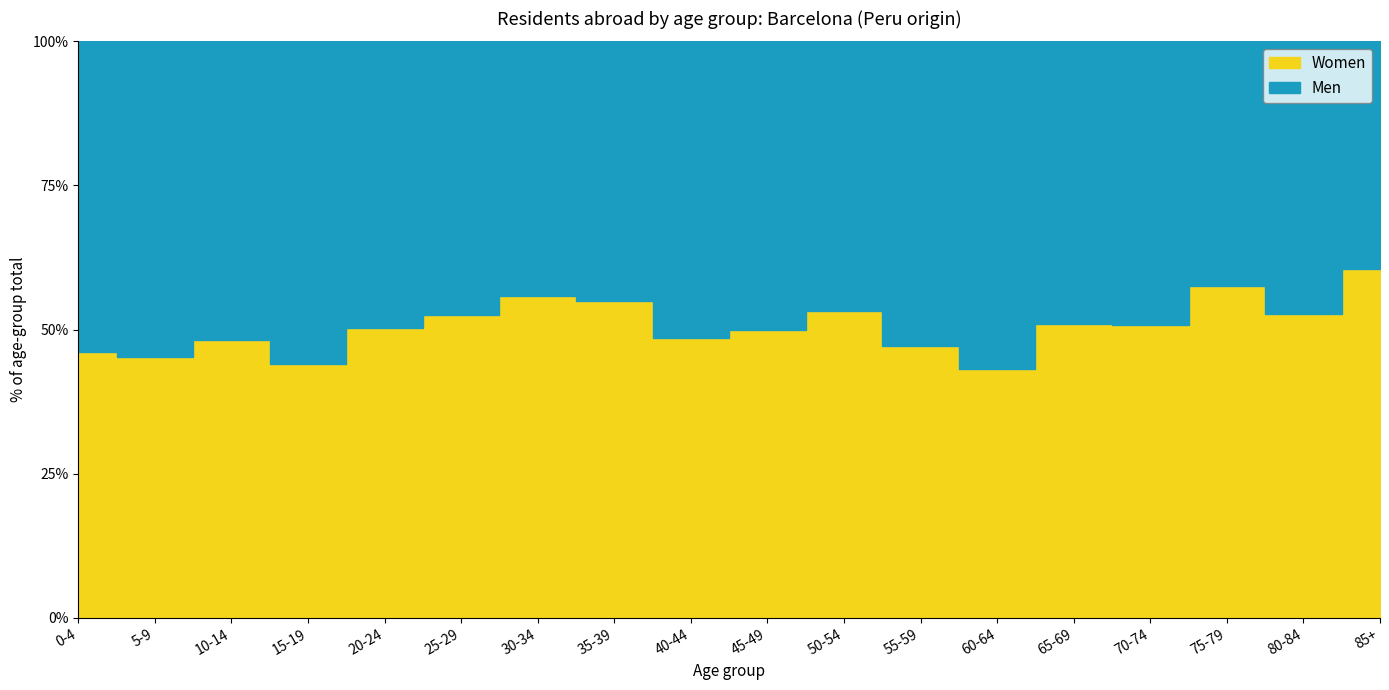

What is the label of the 16th point from the right?

10-14